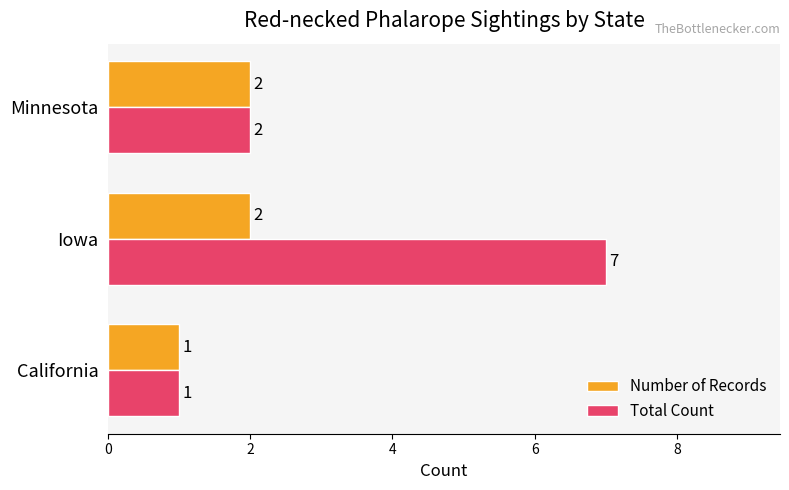

What is the minimum value shown in the chart?

1